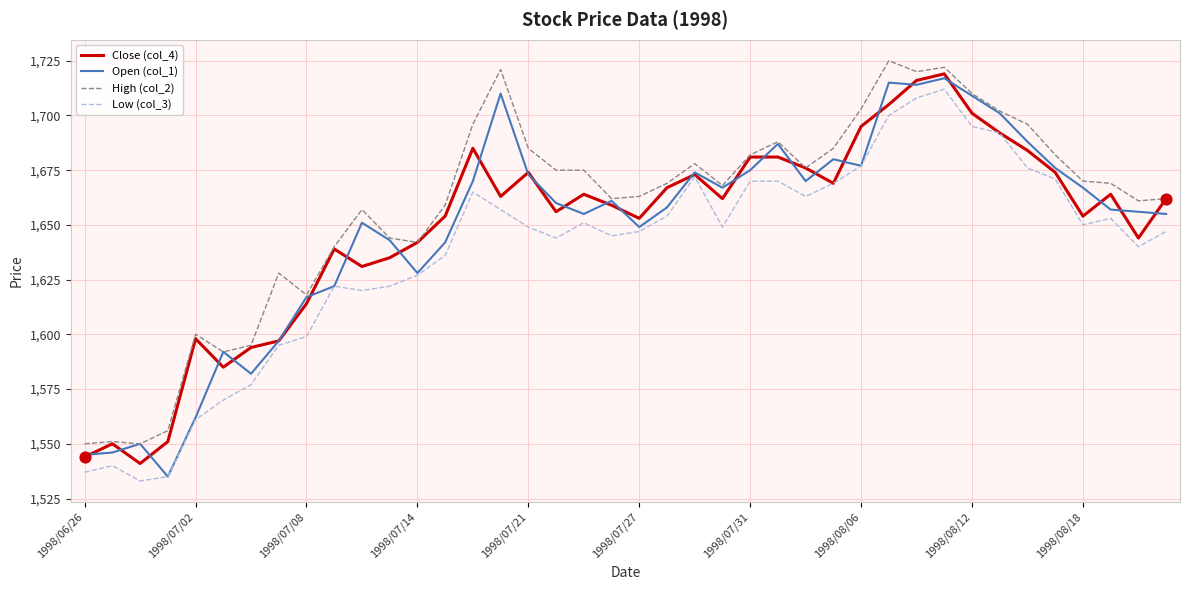

What are all the series names shown in the legend?

Close (col_4), Open (col_1), High (col_2), Low (col_3)